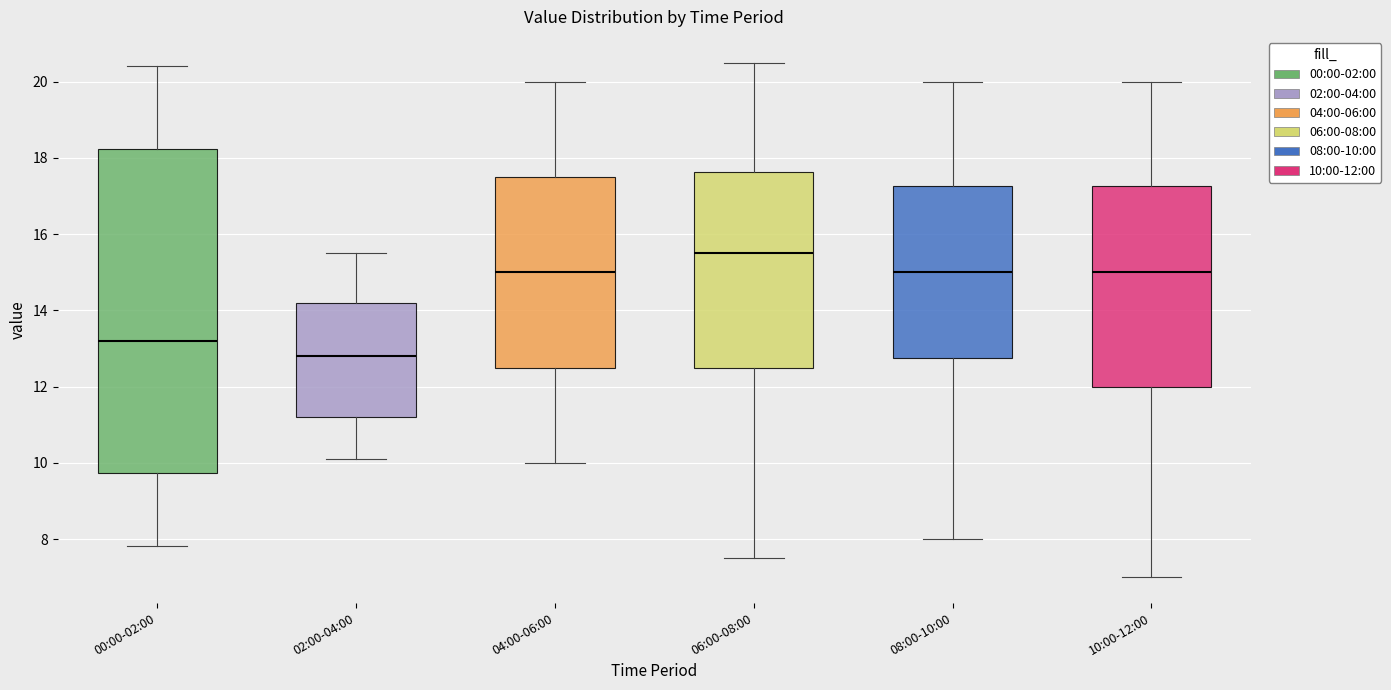

Comparing the boxes themselves (not the whiskers), which one is the tallest?

00:00-02:00